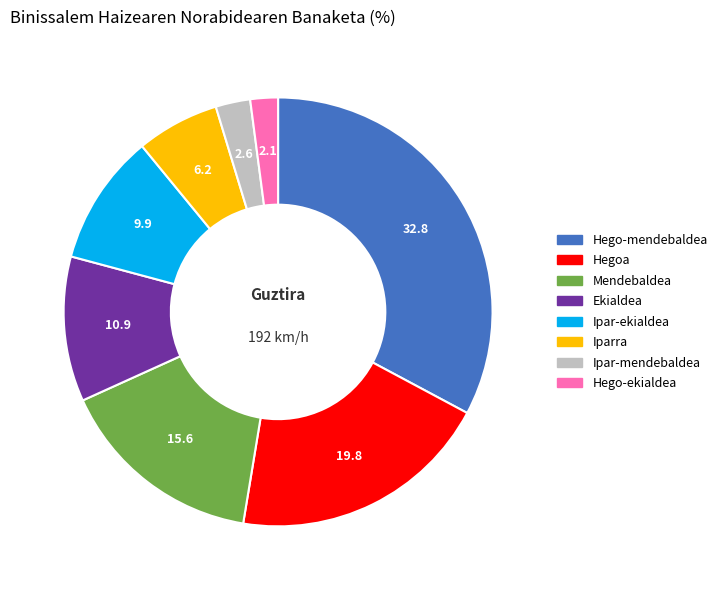

Is Hegoa the majority of the pie?

No